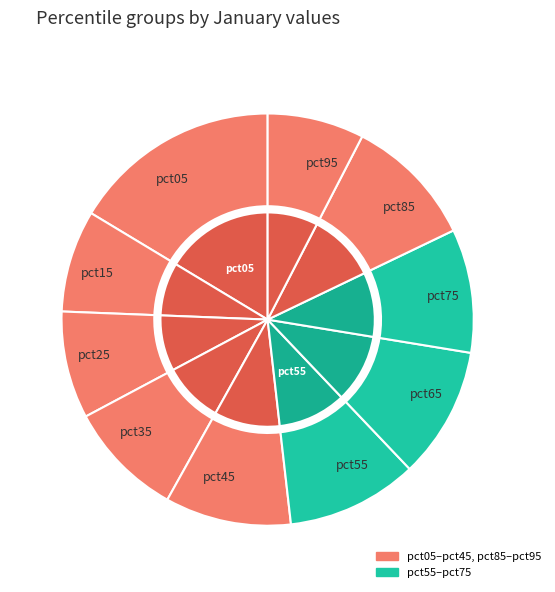

Is there any slice that represents more than half of the pie?

No